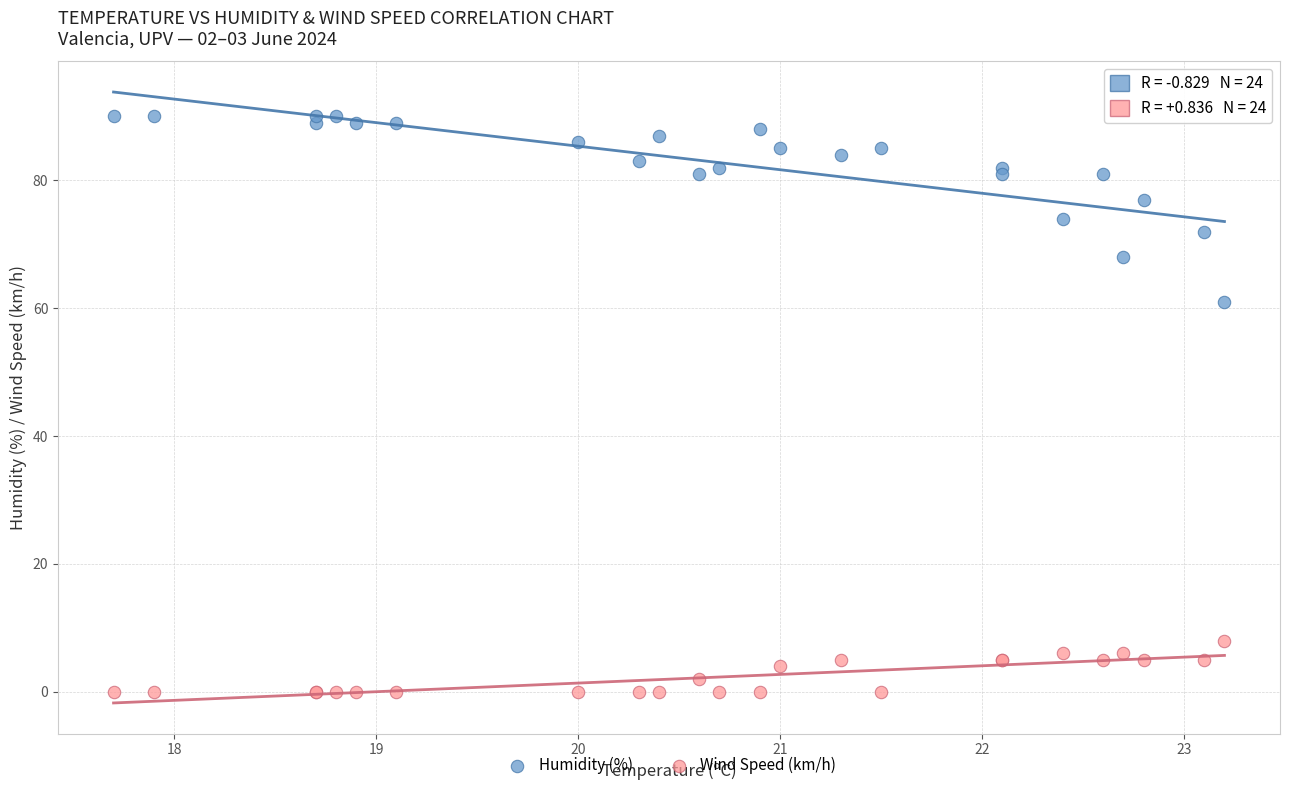

Across all series, what Y value is closest to 45?

61